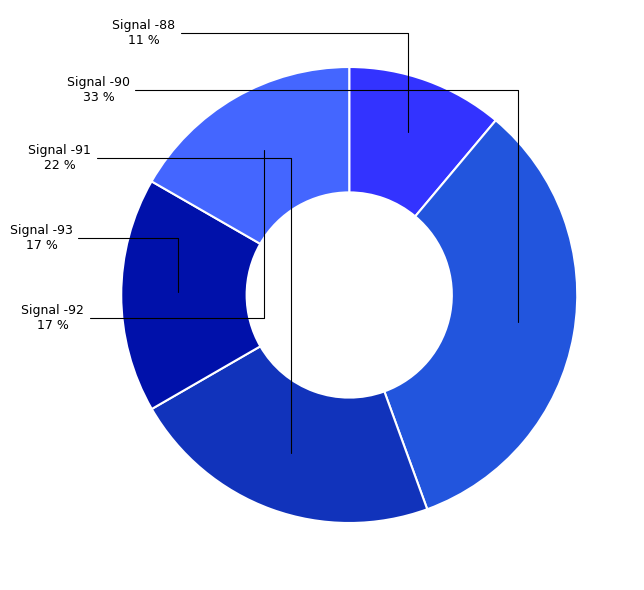

To the nearest percent, what portion does Signal -88 represent?

11%